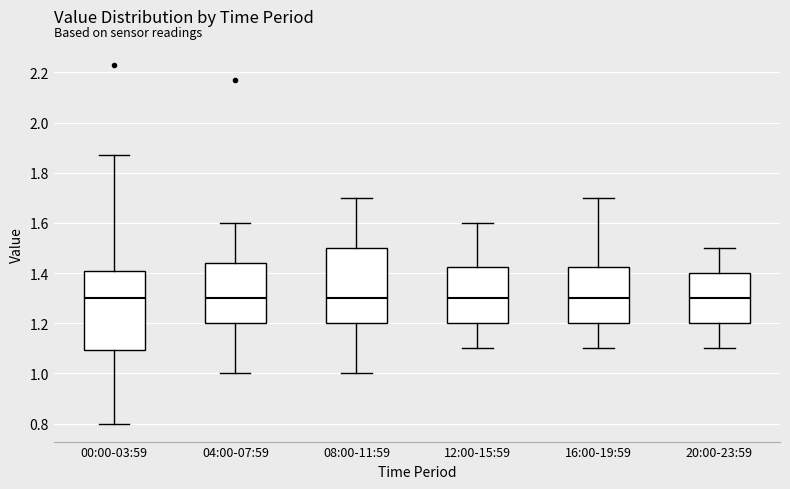

Reading left to right, read every box against the y-axis: the position of its median line, the range the box covers, and the ends of its whiskers. The values are not printed on the chart, so give them approximately, as read against the axis.

00:00-03:59: median 1.30, box 1.10 to 1.40, whiskers 0.80 to 1.88
04:00-07:59: median 1.30, box 1.20 to 1.44, whiskers 1.00 to 1.60
08:00-11:59: median 1.30, box 1.20 to 1.50, whiskers 1.00 to 1.70
12:00-15:59: median 1.30, box 1.20 to 1.42, whiskers 1.10 to 1.60
16:00-19:59: median 1.30, box 1.20 to 1.42, whiskers 1.10 to 1.70
20:00-23:59: median 1.30, box 1.20 to 1.40, whiskers 1.10 to 1.50